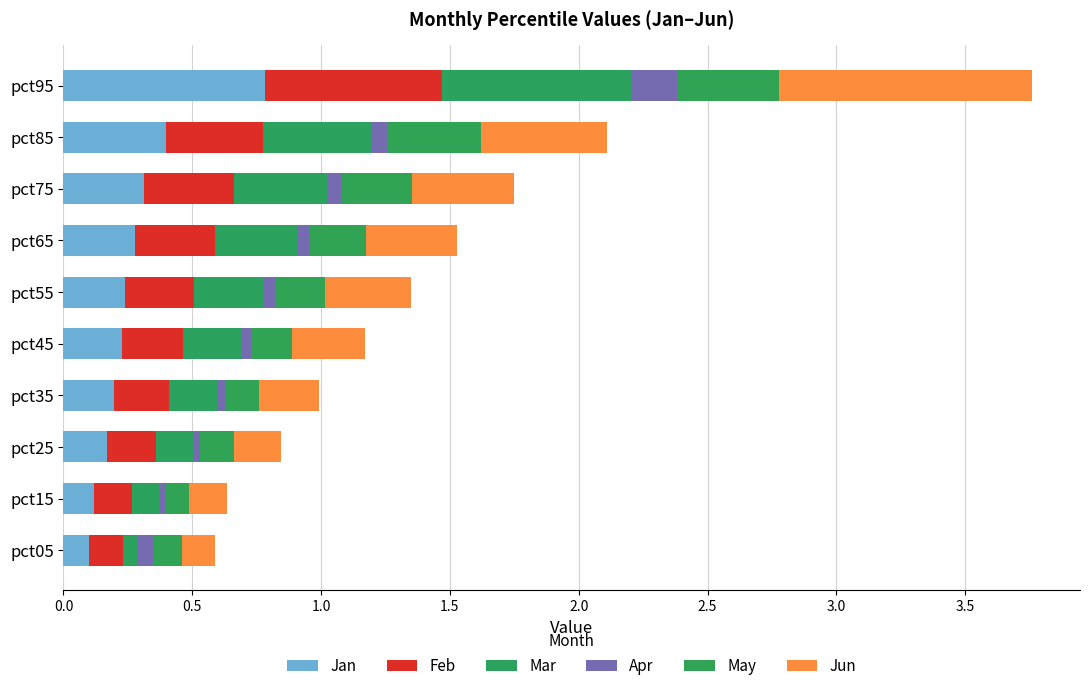

How many data points does each series have?

10